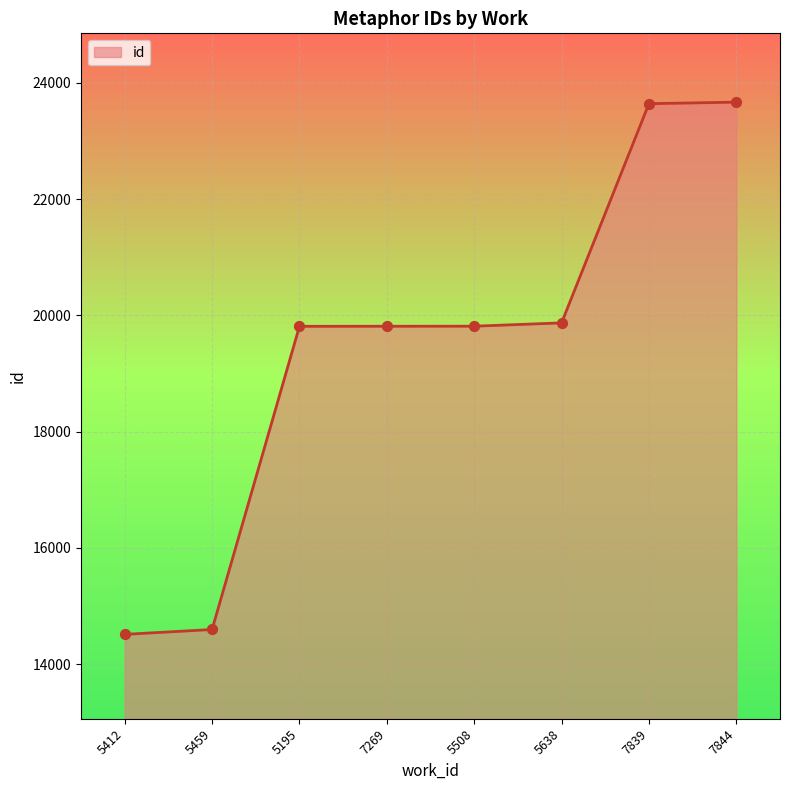

What is the change in value from 5195 to 5638?

+59